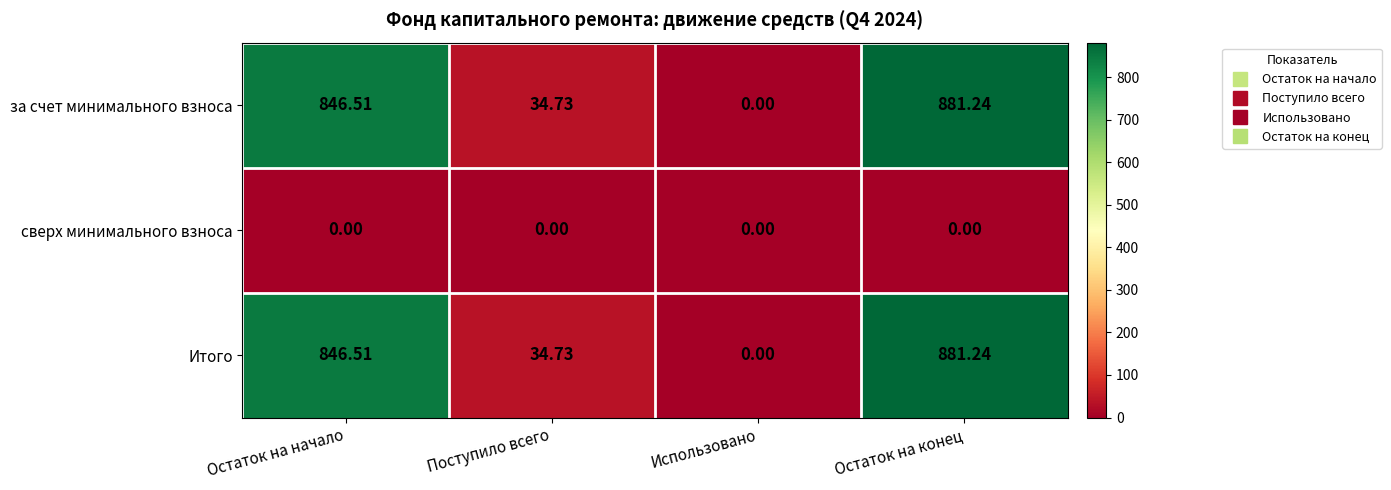

How many data points in Итого are above 846?

2